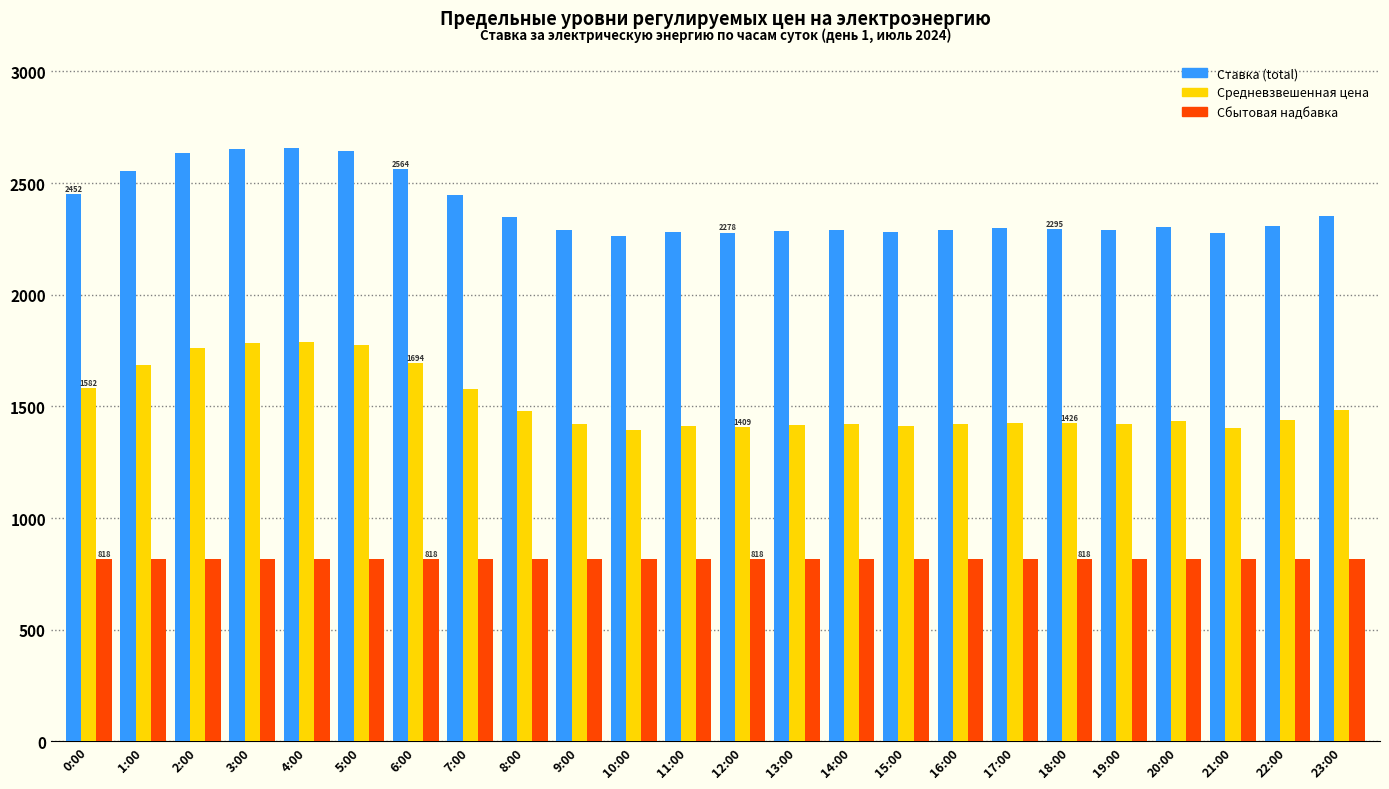

Is the value of Ставка (total) at 15:00 greater than the value of Средневзвешенная цена at 5:00?

Yes